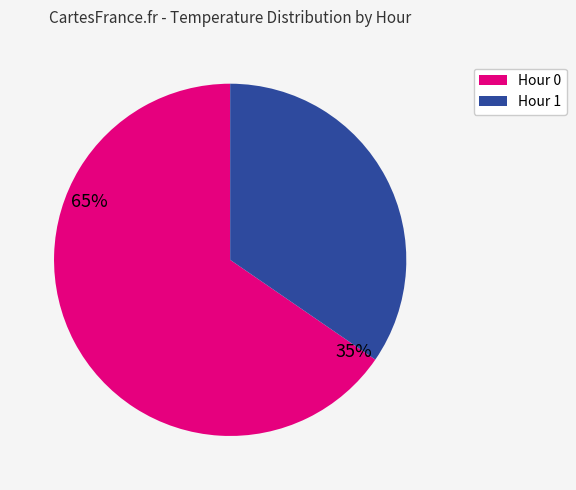

Do Hour 0 and Hour 1 together represent more than half of the pie?

Yes